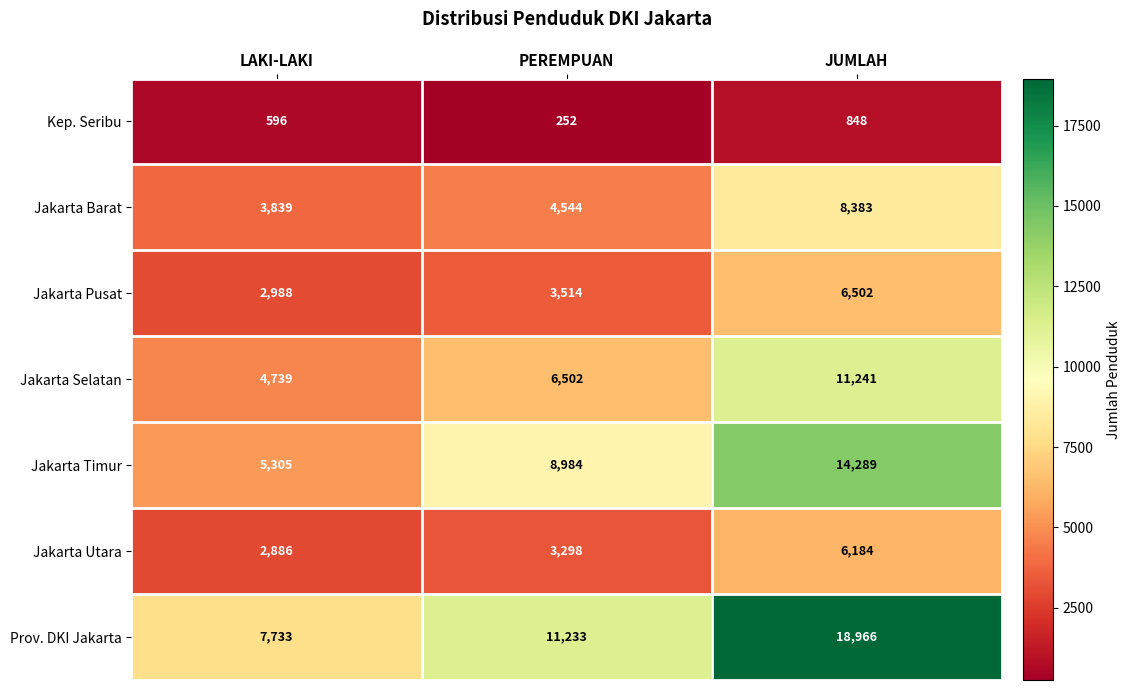

True or false: Jakarta Pusat has a value of 3514 at PEREMPUAN.

True